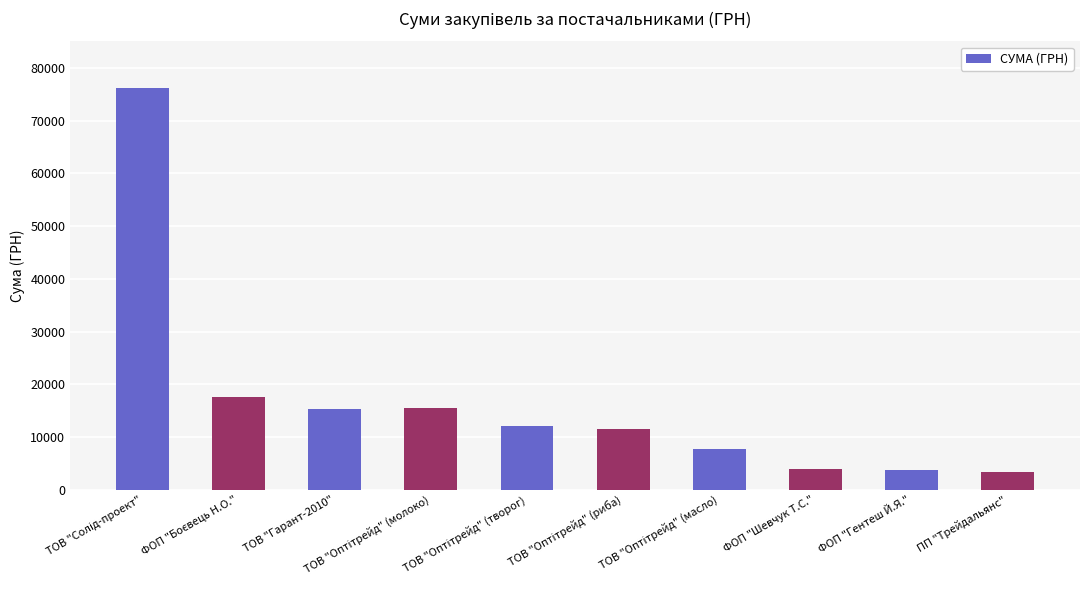

What is the difference between the second highest and minimum values?

14364.0